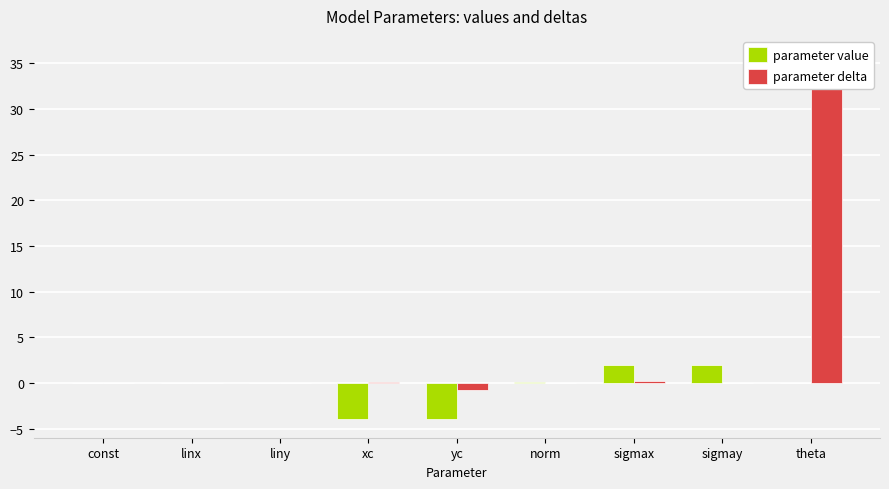

How many bars are there in each group?

2